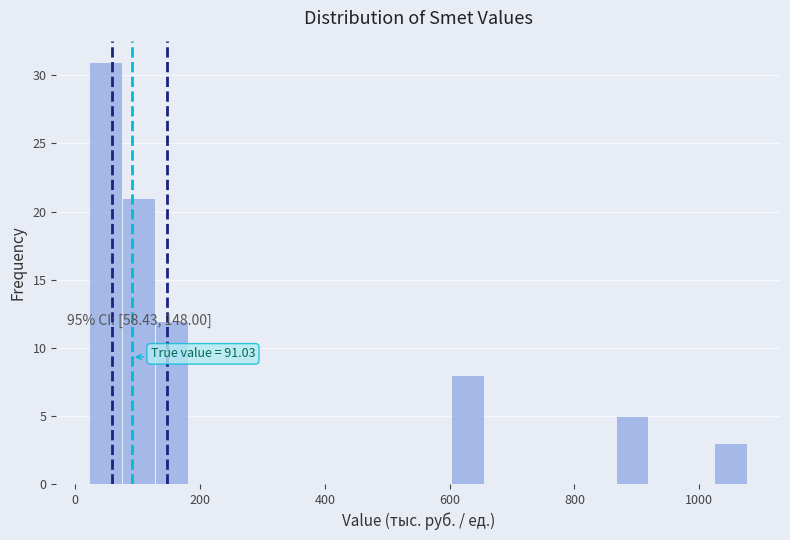

Around what value on the x-axis is the tallest bar? Give the approximate position of its centre, as read against the axis.

40